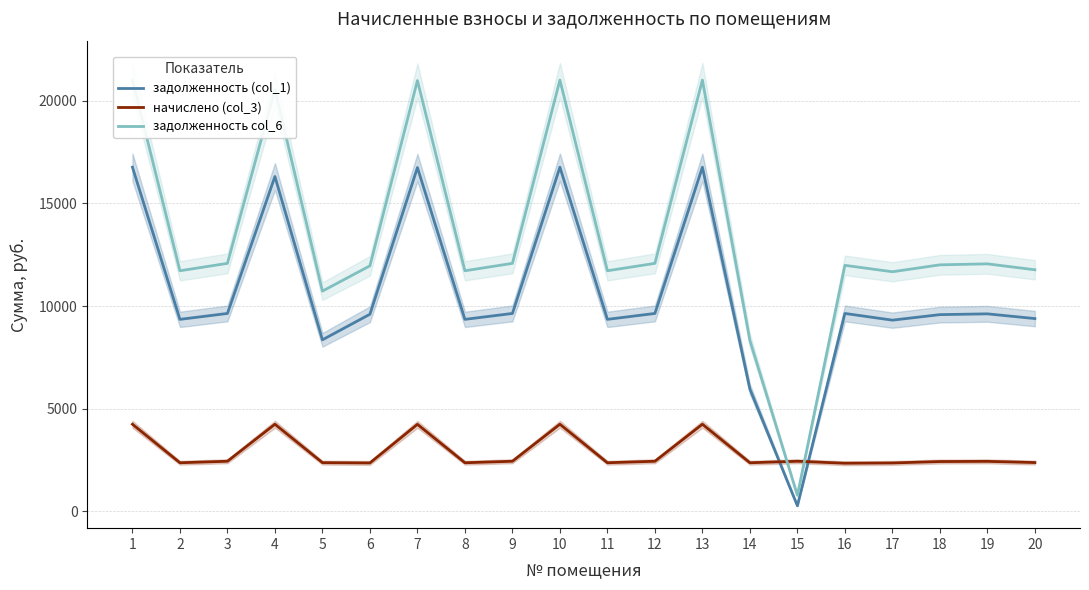

What is the difference between the maximum and second lowest values in the начислено (col_3) series?

1885.7